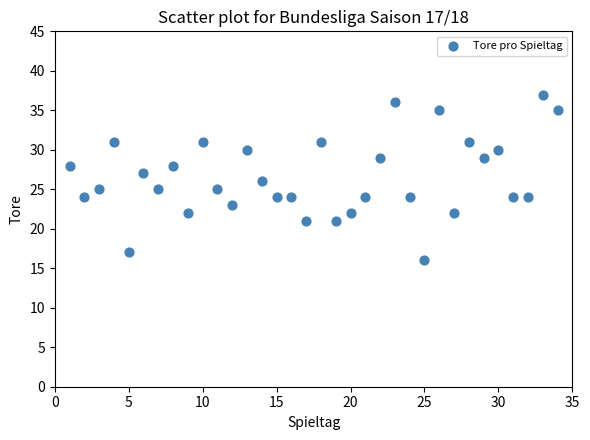

What is the range of Y values (max minus min)?

21